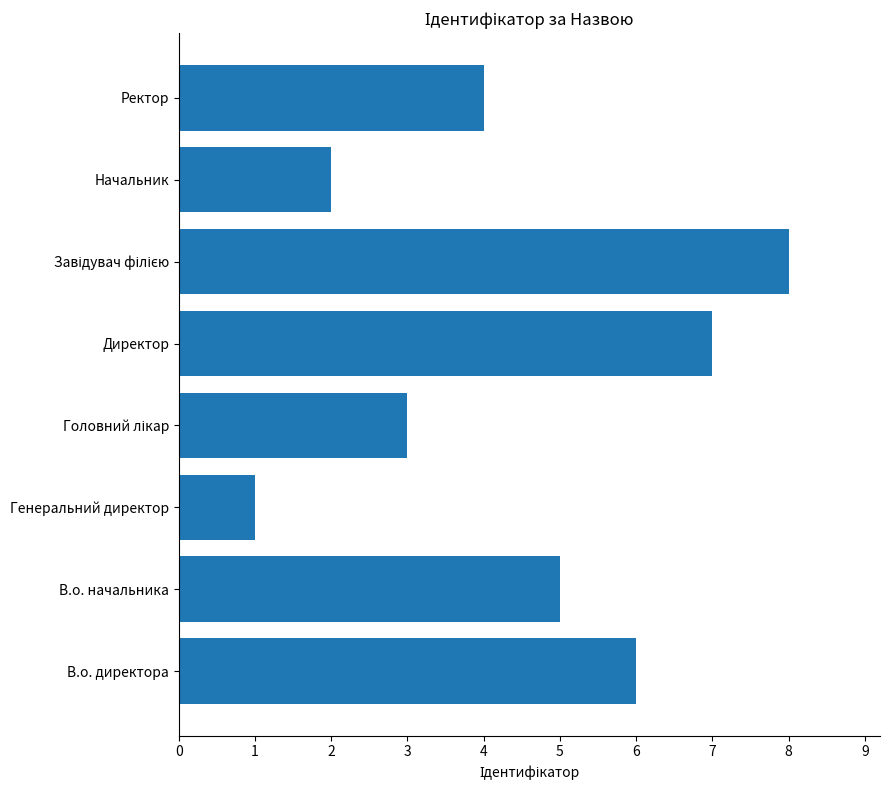

Reading bottom to top, list all the values displayed in this chart.

6	5	1	3	7	8	2	4